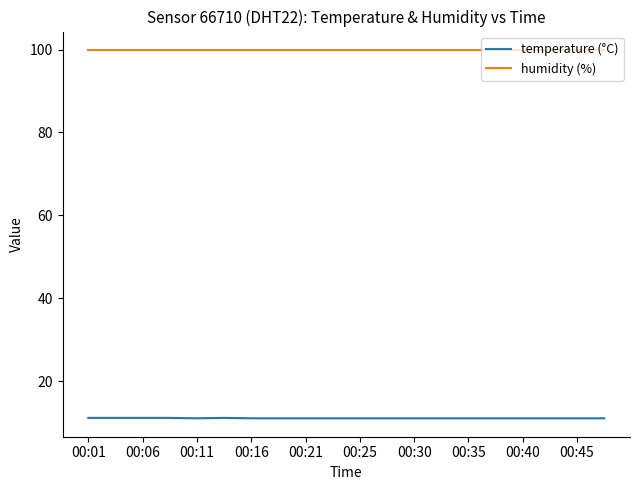

Rank the series by their average value, from highest to lowest.

humidity (%), temperature (°C)